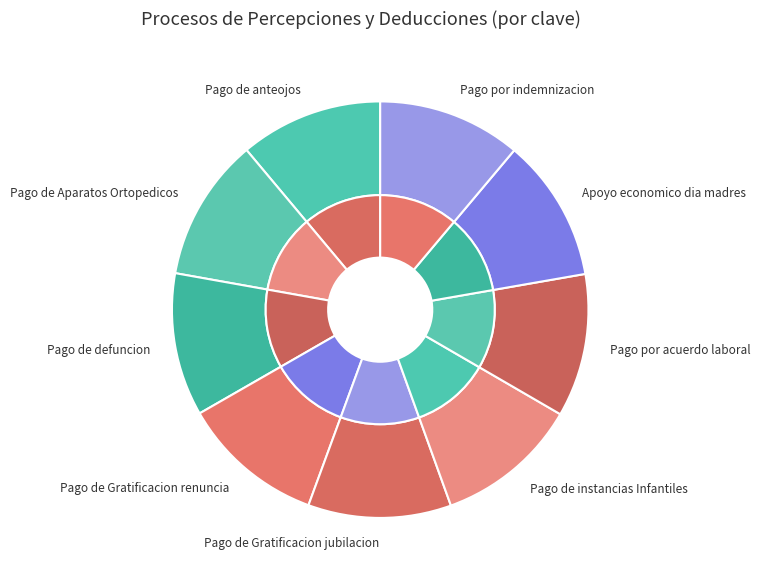

The Pago por indemnizacion slice represents 11% of the pie. True or false?

True